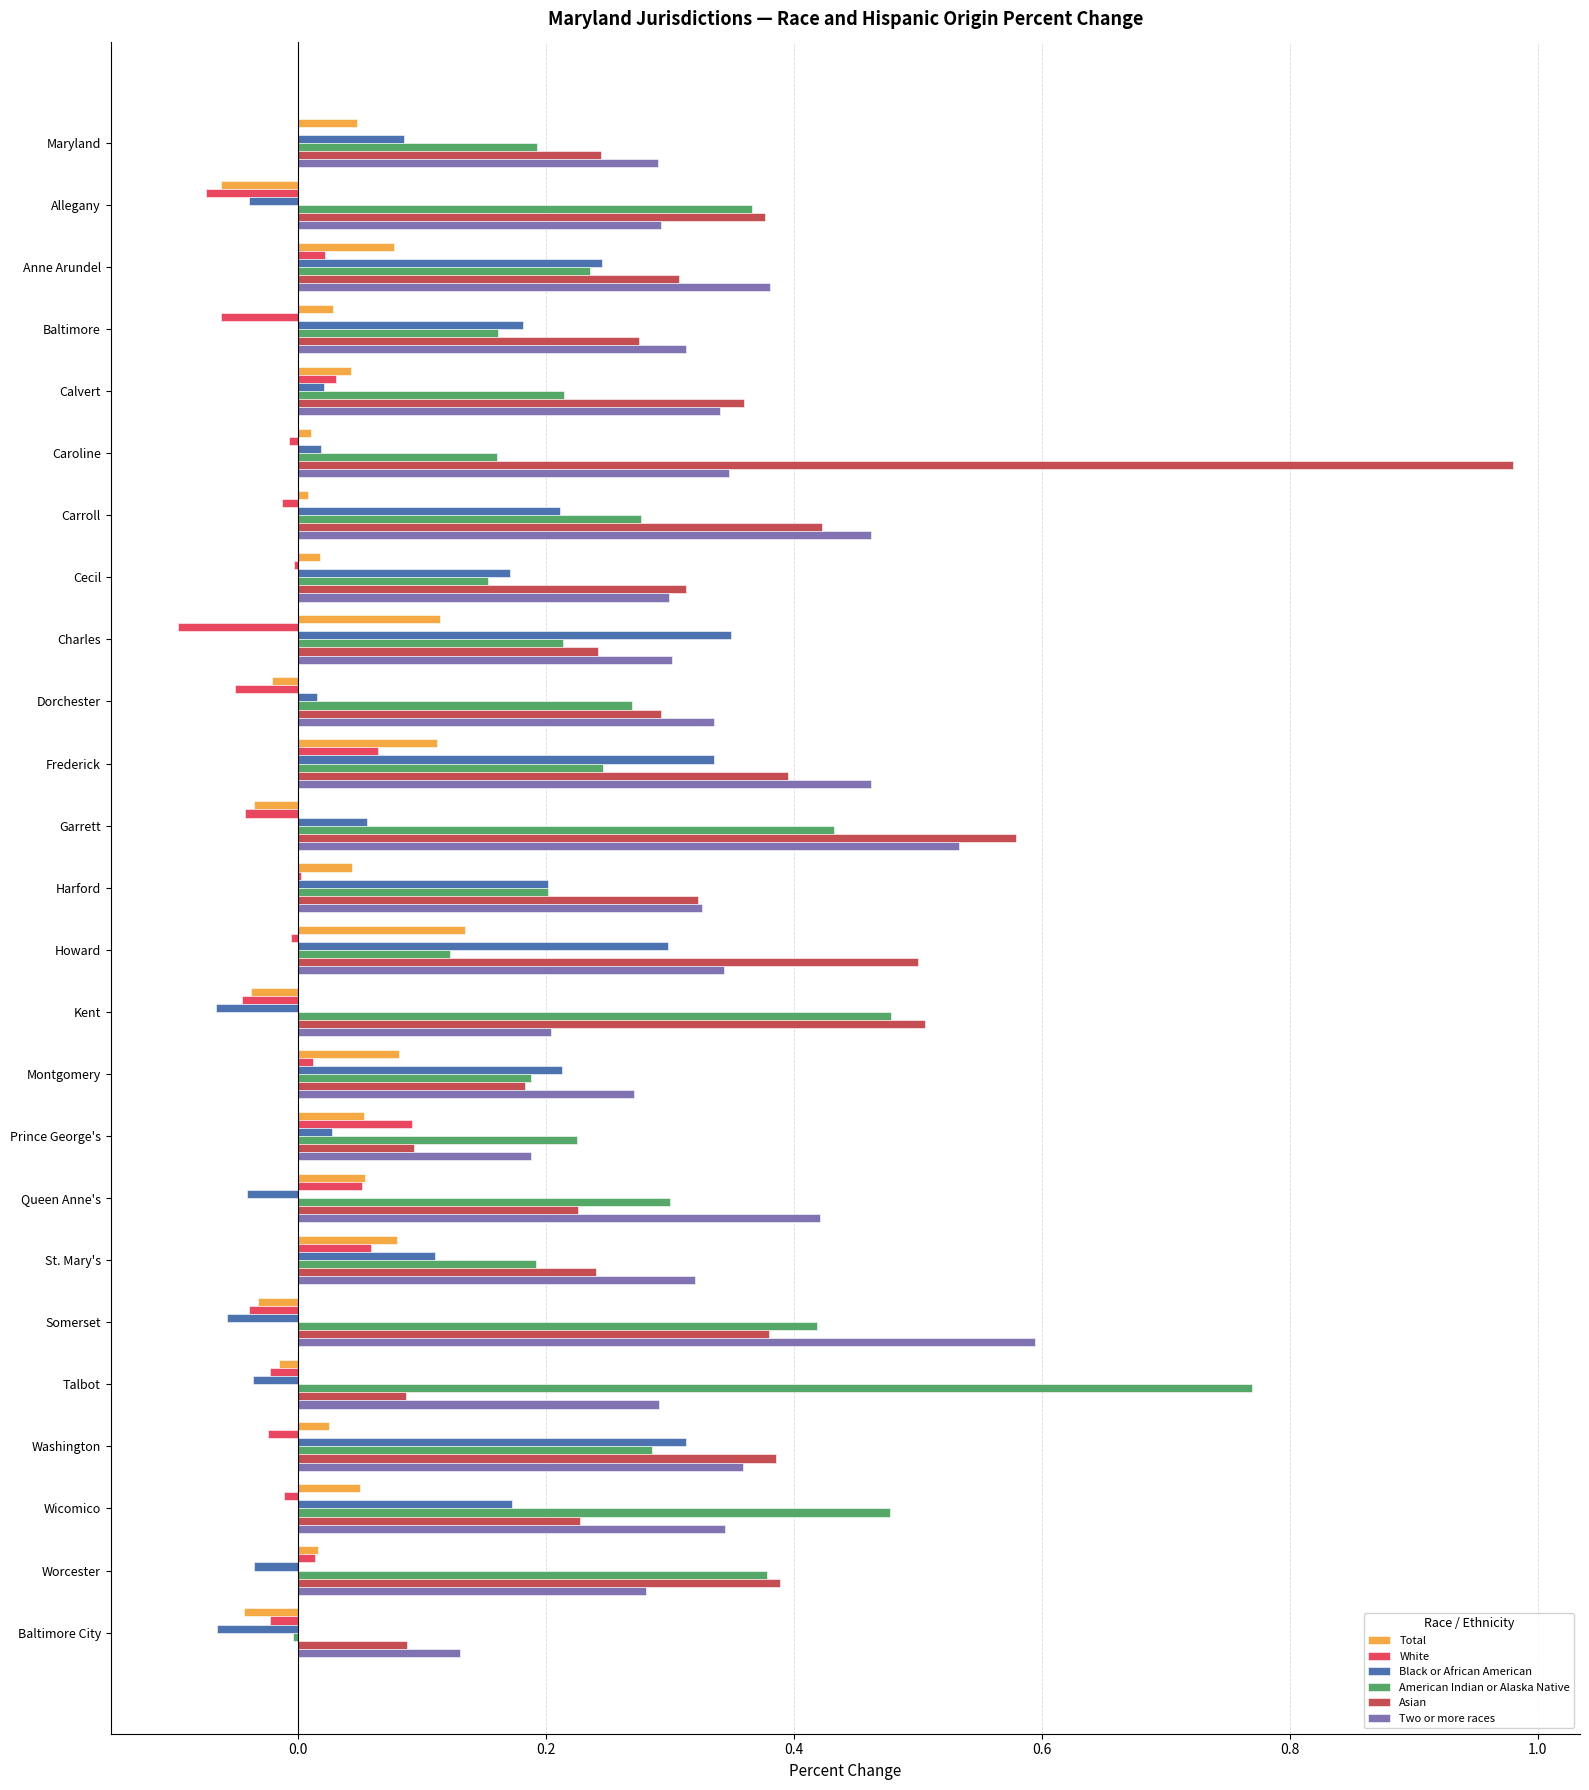

Reading right to left, list all the values displayed in this chart.

Total: -0.0	0.0	0.0	0.0	-0.0	-0.0	0.1	0.1	0.1	0.1	-0.0	0.1	0.0	-0.0	0.1	-0.0	0.1	0.0	0.0	0.0	0.0	0.0	0.1	-0.1	0.0
White: -0.0	0.0	-0.0	-0.0	-0.0	-0.0	0.1	0.1	0.1	0.0	-0.0	-0.0	0.0	-0.0	0.1	-0.1	-0.1	-0.0	-0.0	-0.0	0.0	-0.1	0.0	-0.1	-0.0
Black or African American: -0.1	-0.0	0.2	0.3	-0.0	-0.1	0.1	-0.0	0.0	0.2	-0.1	0.3	0.2	0.1	0.3	0.0	0.3	0.2	0.2	0.0	0.0	0.2	0.2	-0.0	0.1
American Indian or Alaska Native: -0.0	0.4	0.5	0.3	0.8	0.4	0.2	0.3	0.2	0.2	0.5	0.1	0.2	0.4	0.2	0.3	0.2	0.2	0.3	0.2	0.2	0.2	0.2	0.4	0.2
Asian: 0.1	0.4	0.2	0.4	0.1	0.4	0.2	0.2	0.1	0.2	0.5	0.5	0.3	0.6	0.4	0.3	0.2	0.3	0.4	1.0	0.4	0.3	0.3	0.4	0.2
Two or more races: 0.1	0.3	0.3	0.4	0.3	0.6	0.3	0.4	0.2	0.3	0.2	0.3	0.3	0.5	0.5	0.3	0.3	0.3	0.5	0.3	0.3	0.3	0.4	0.3	0.3